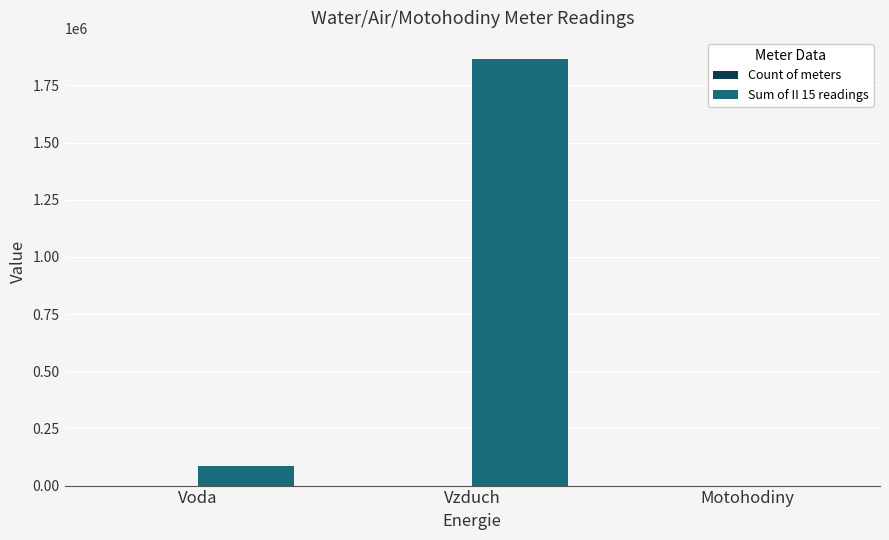

The value of Sum of II 15 readings at Vzduch is 1864872. True or false?

True